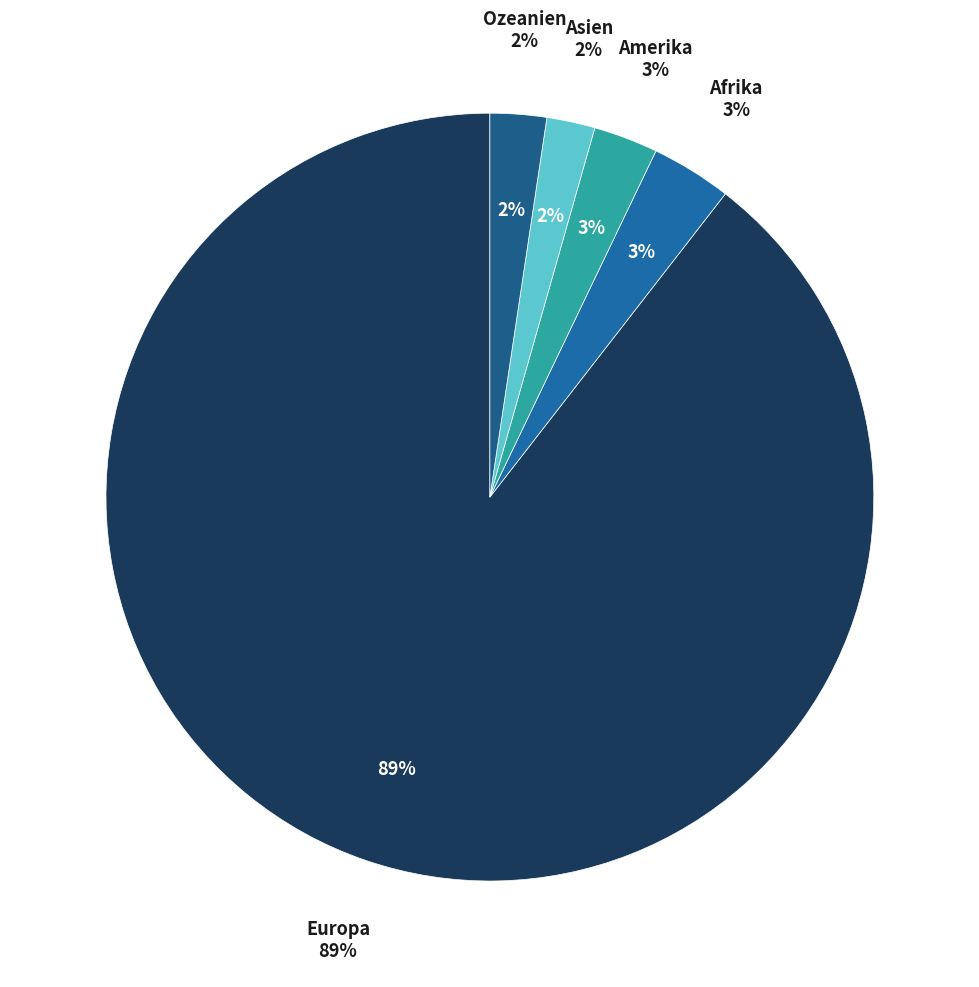

What portion of the pie excludes Ozeanien?

97.6%